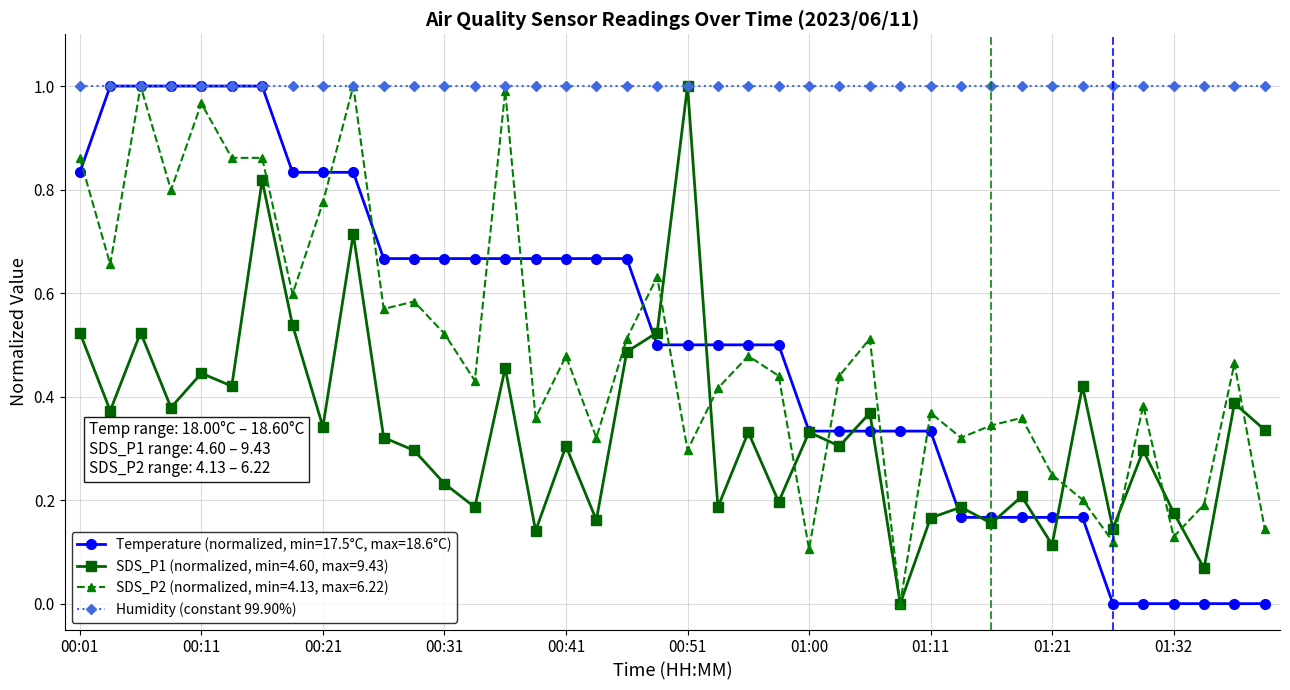

At which category does the chart reach its peak across all series?

00:04